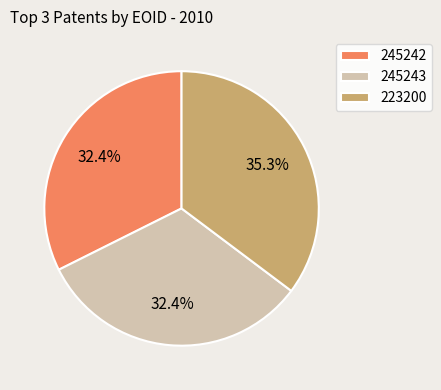

Does 245243 account for over 50% of the chart?

No